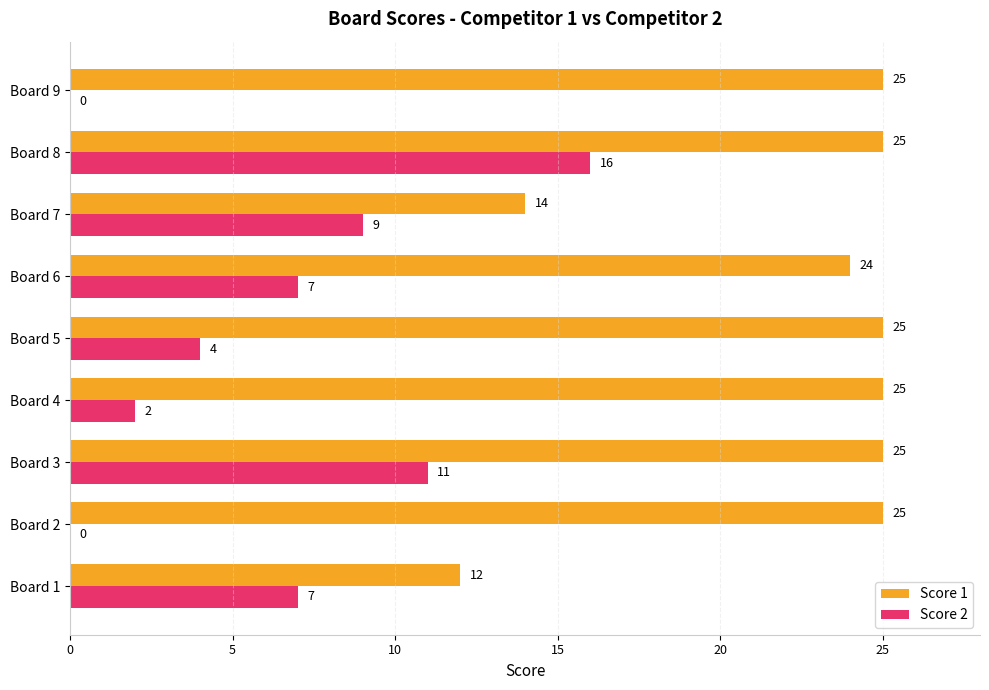

At which category is the sum across all series the highest?

Board 8